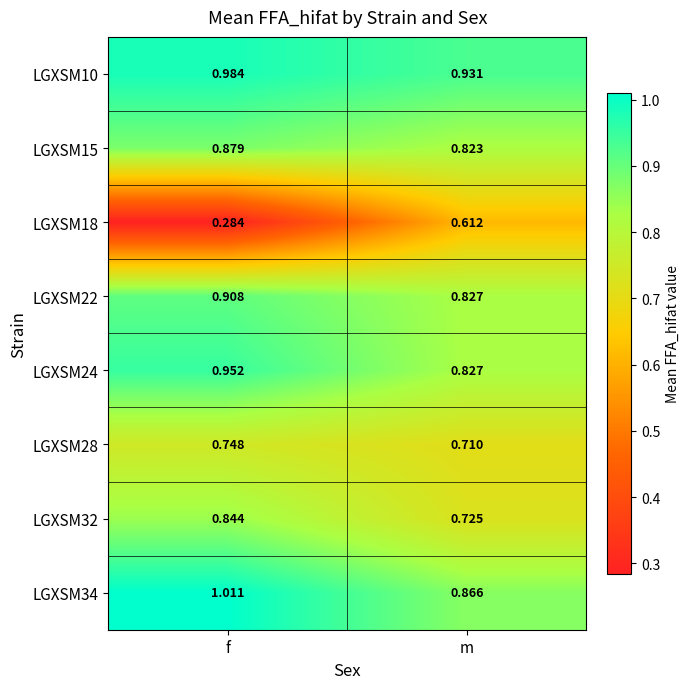

Which category has the highest value across all series?

f